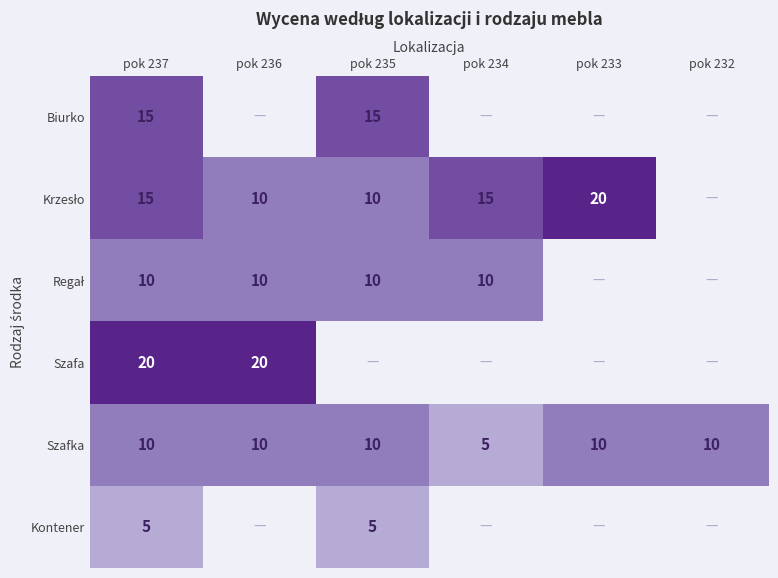

At which label does Szafka reach its minimum?

pok 234